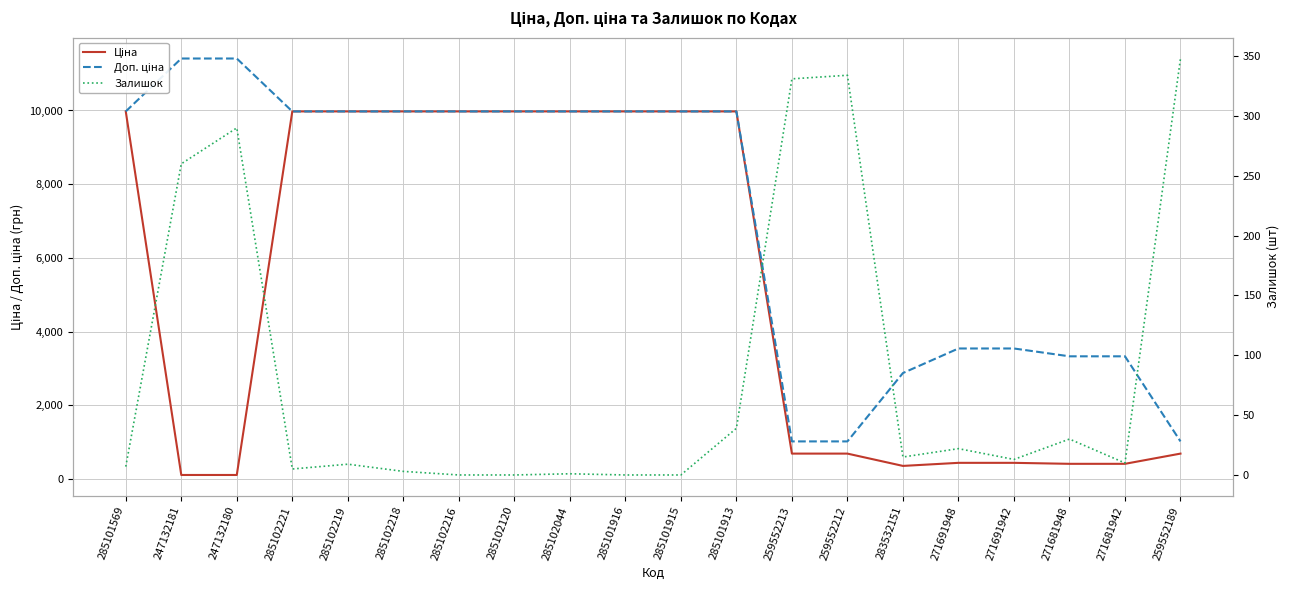

What is the average value of the Доп. ціна series?

7113.9